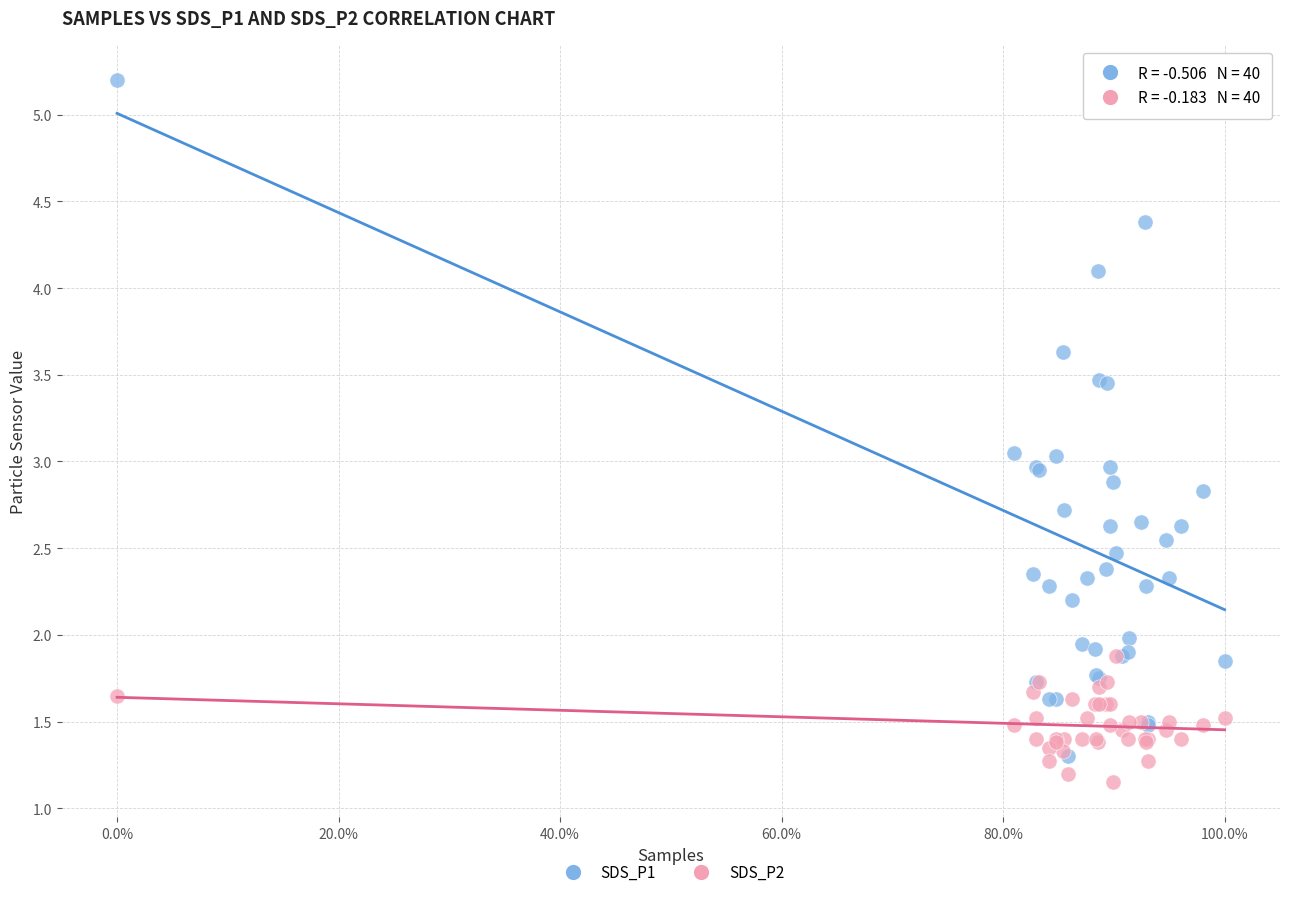

Which series reaches the maximum Y coordinate?

SDS_P1